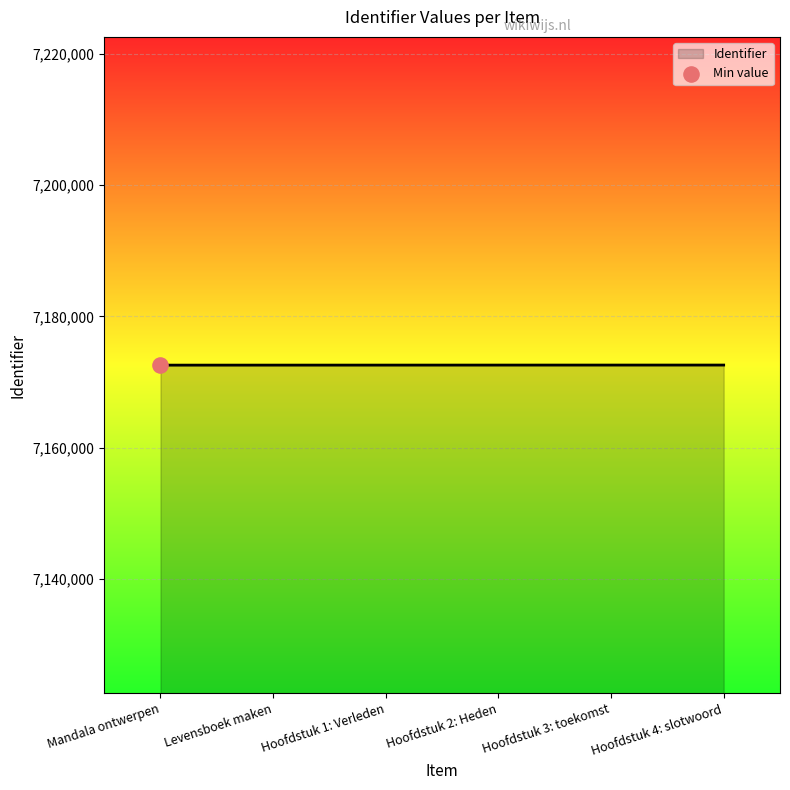

What is the ratio of the value at Hoofdstuk 4: slotwoord to the value at Hoofdstuk 1: Verleden?

1.0